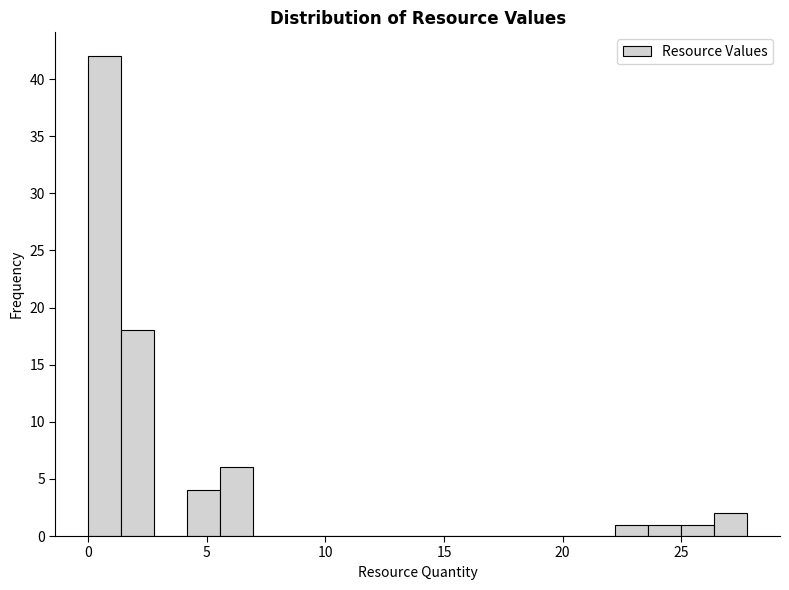

Read against the x-axis, roughly where is the centre of the tallest bar?

0.5